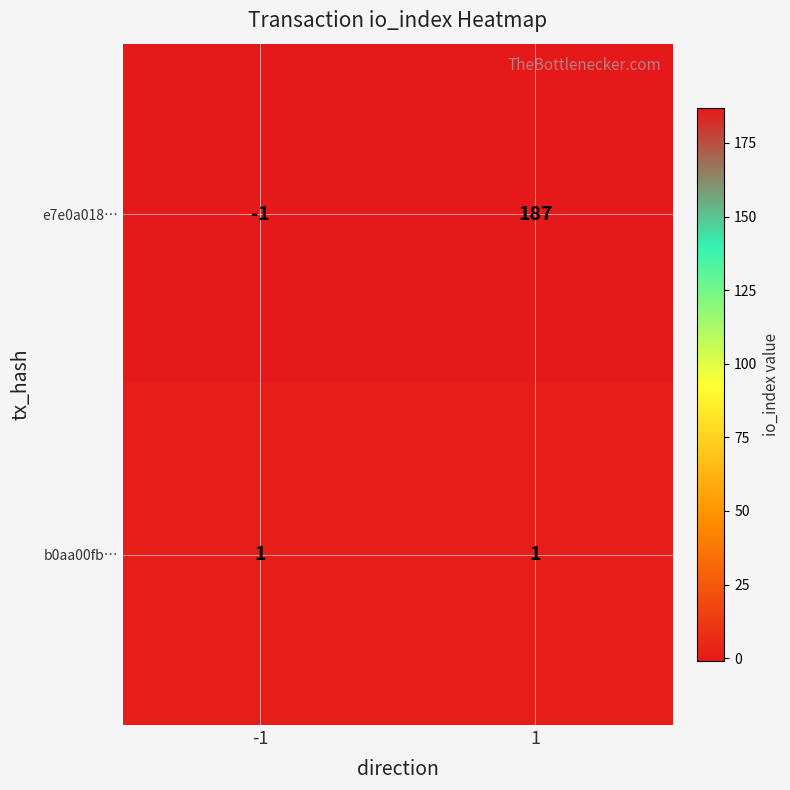

Is it true that b0aa00fb… equals 1 at -1?

True